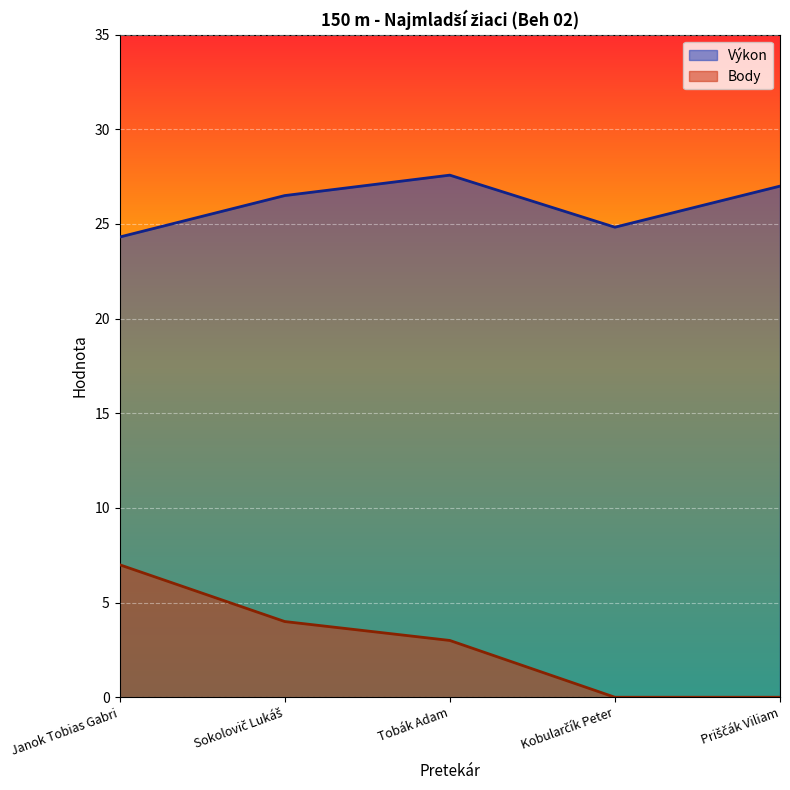

True or false: Body has more than 0 points higher than both neighbors.

False